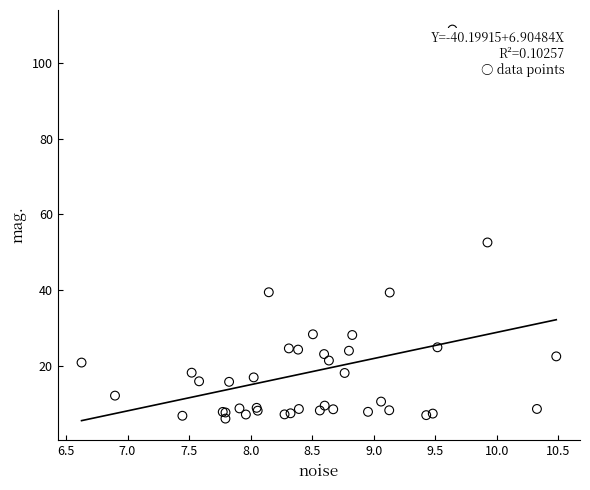

What Y value in the scatter plot is closest to 57?

52.6